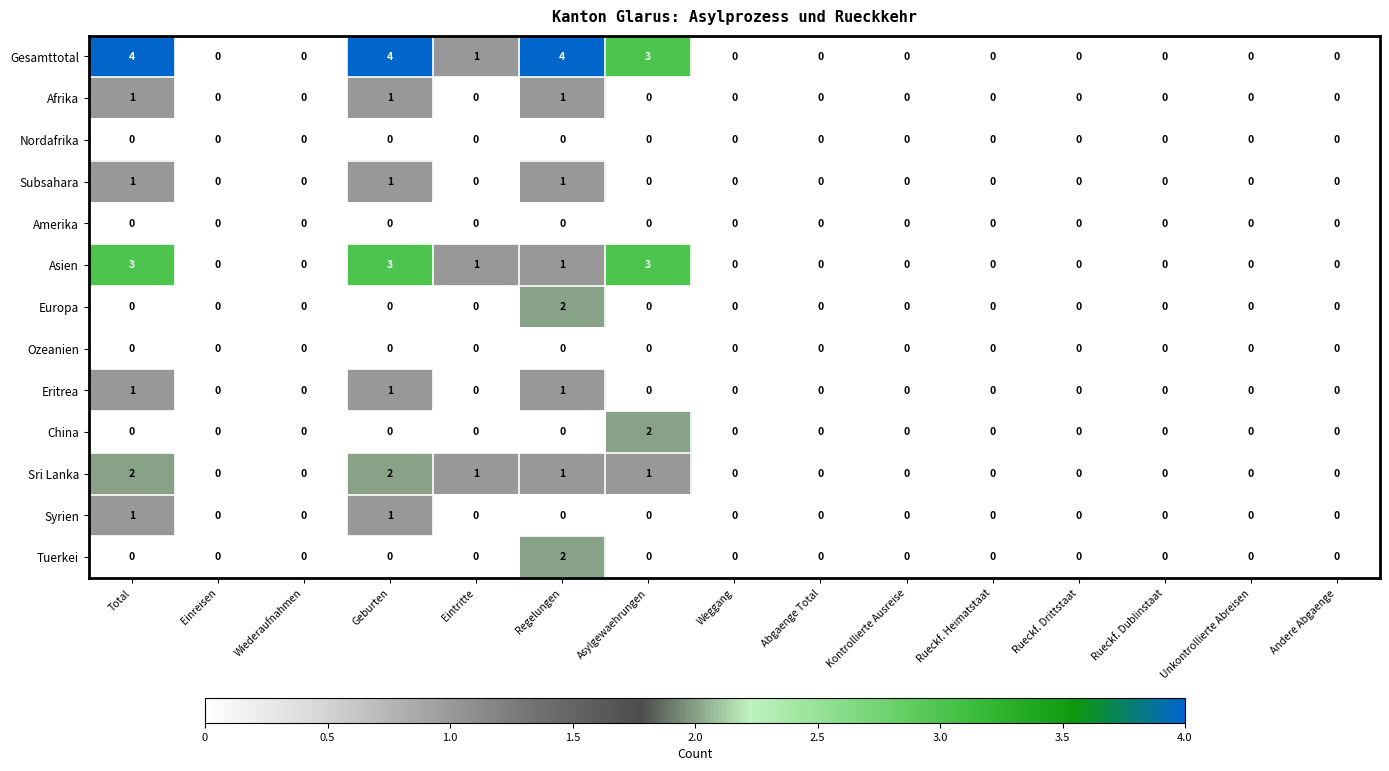

What is the difference between the maximum and minimum values in the Gesamttotal series?

4